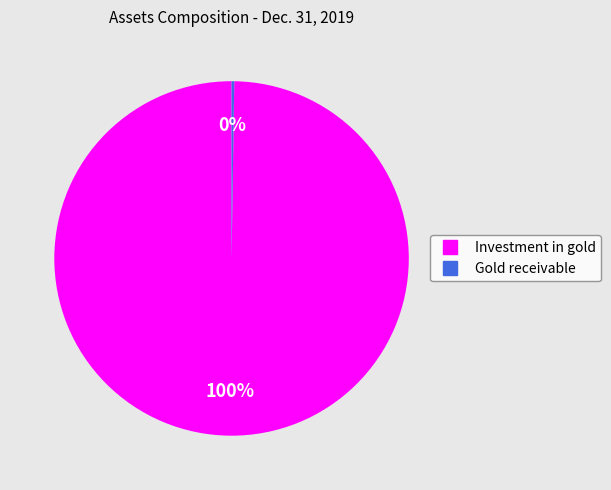

To the nearest percent, what portion does Investment in gold represent?

100%